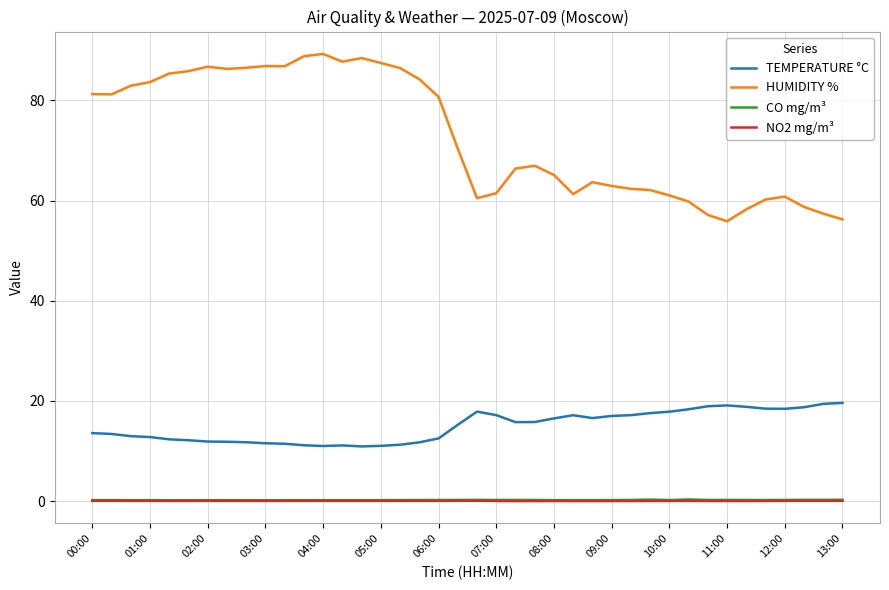

True or false: CO mg/m³ and HUMIDITY % intersect in this chart.

False